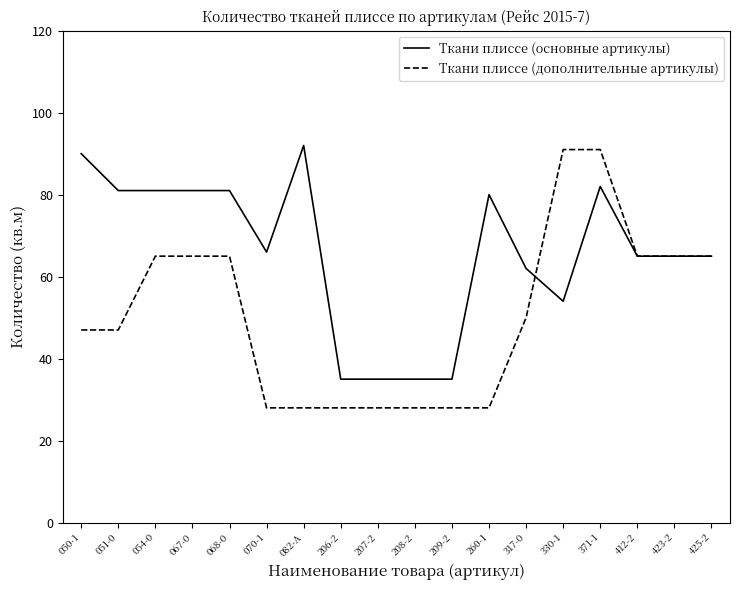

Where does the Ткани плиссе (основные артикулы) series first go above 66?

050-1